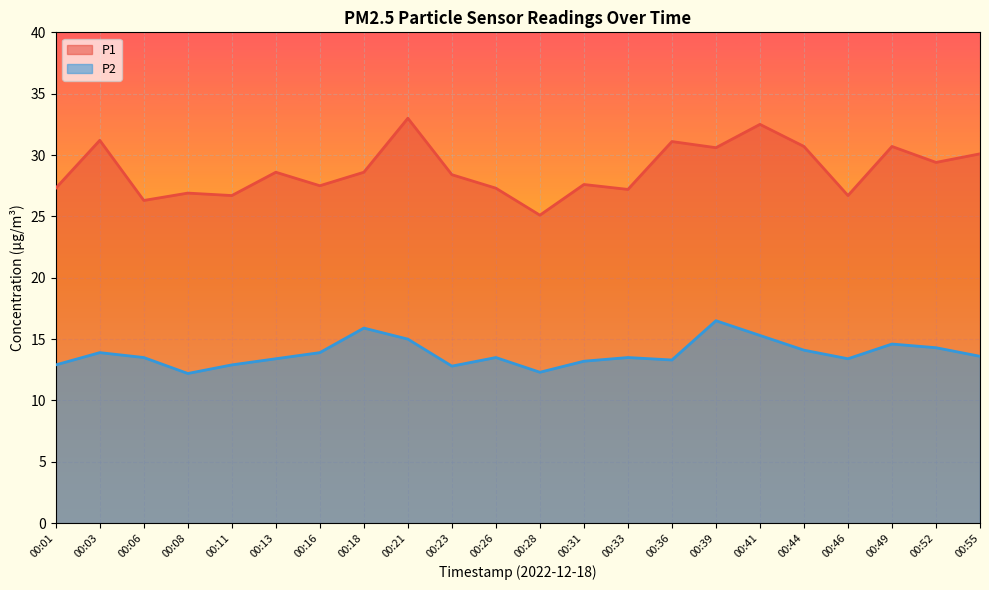

Does the chart display data point markers on the line(s)?

No